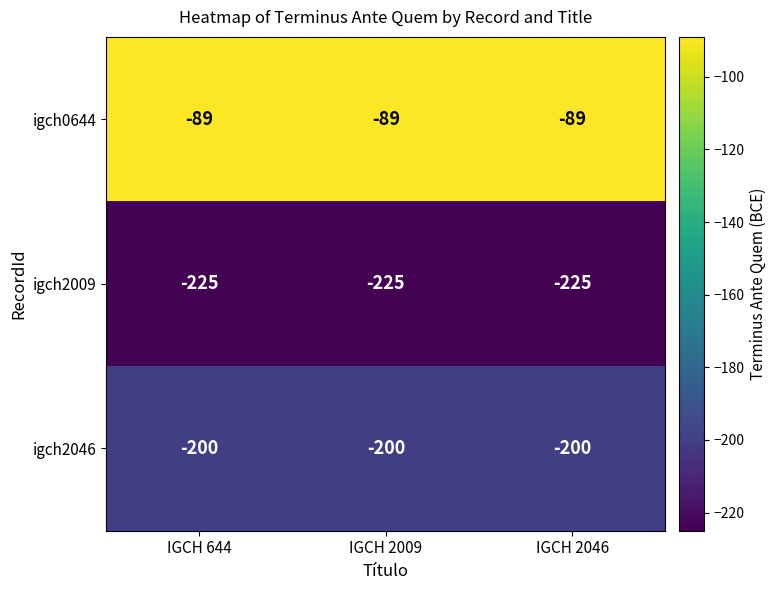

At which label is igch0644 closest to -89?

IGCH 644